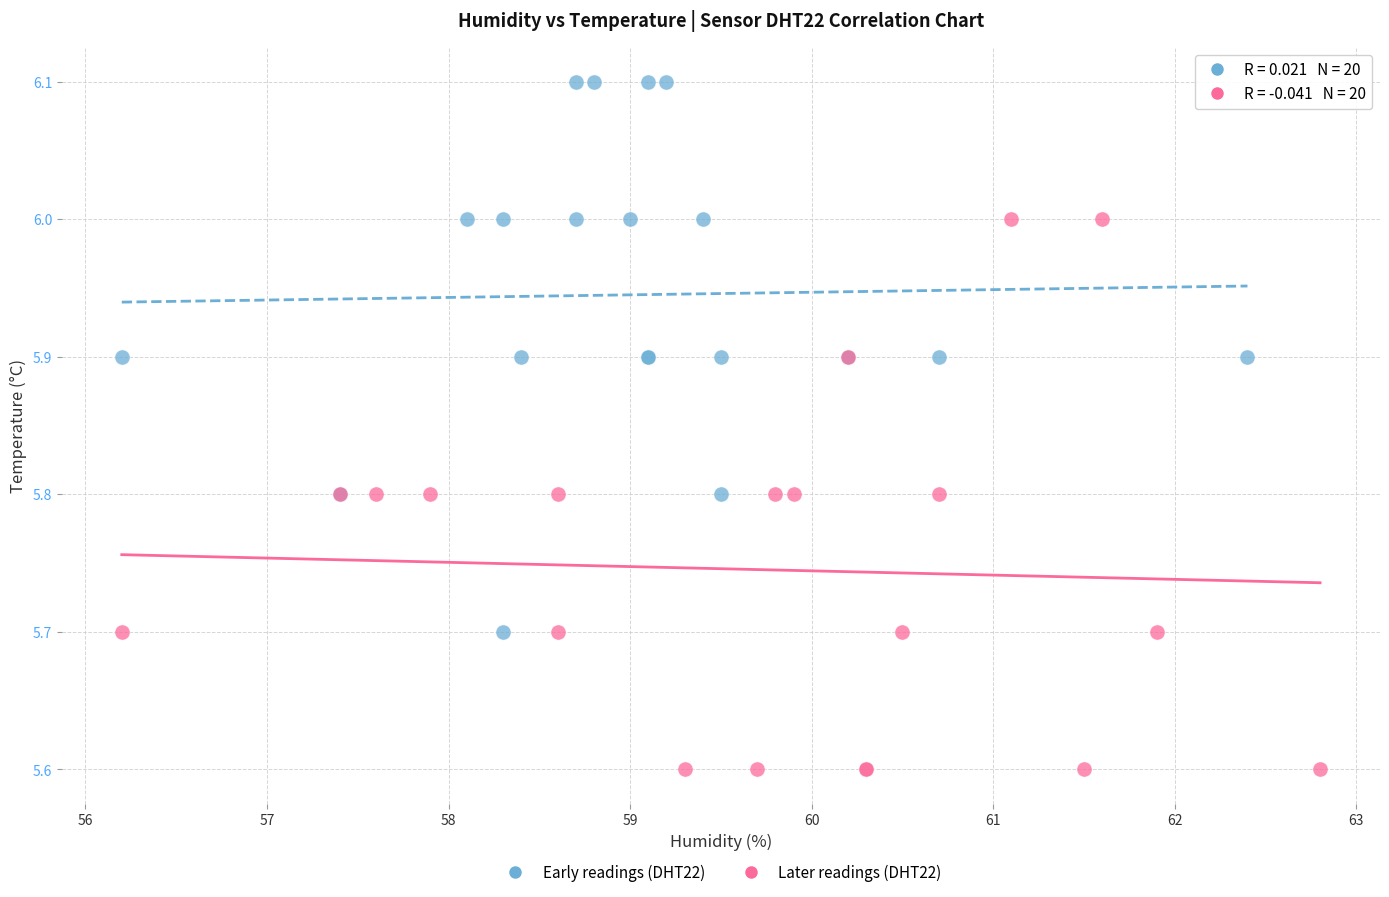

What are all the series names shown in the legend?

Early readings (DHT22), Later readings (DHT22)